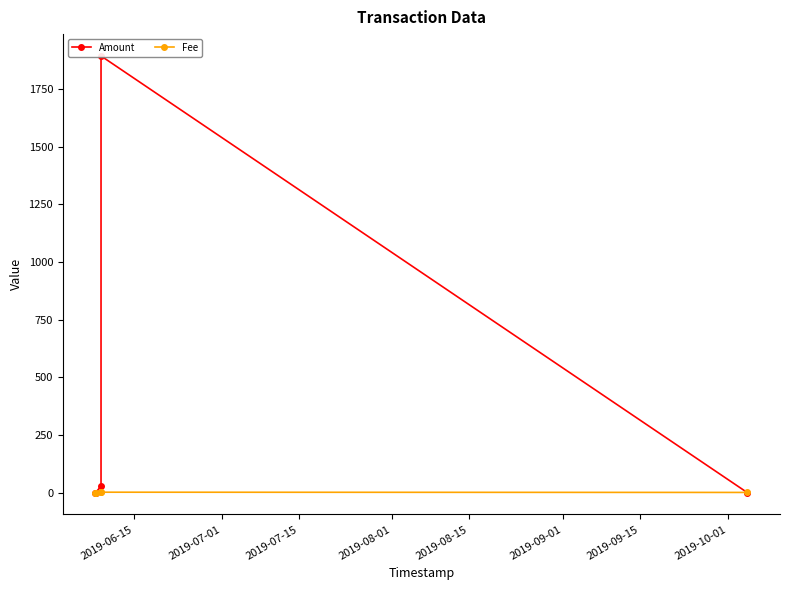

What is the sum of all Amount values?

1922.1